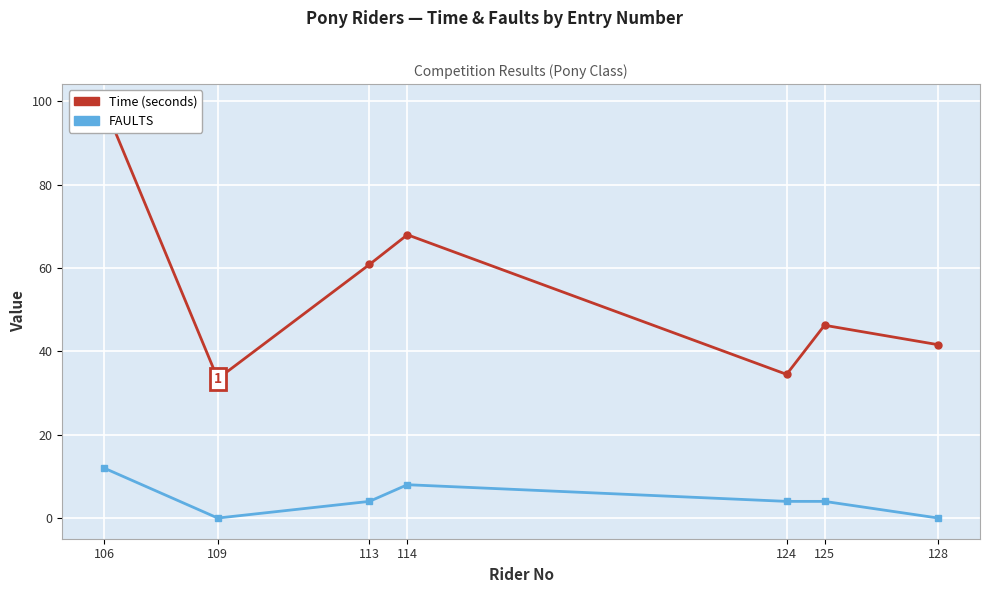

Reading right to left, list all the values displayed in this chart.

Time: 128=41.6	125=46.2	124=34.5	114=68.0	113=60.8	109=33.4	106=99.2
FAULTS: 128=0.0	125=4.0	124=4.0	114=8.0	113=4.0	109=0.0	106=12.0